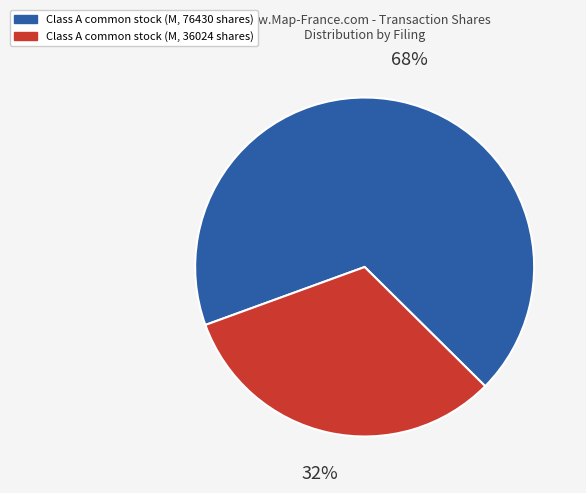

How many slices are in this pie chart?

2